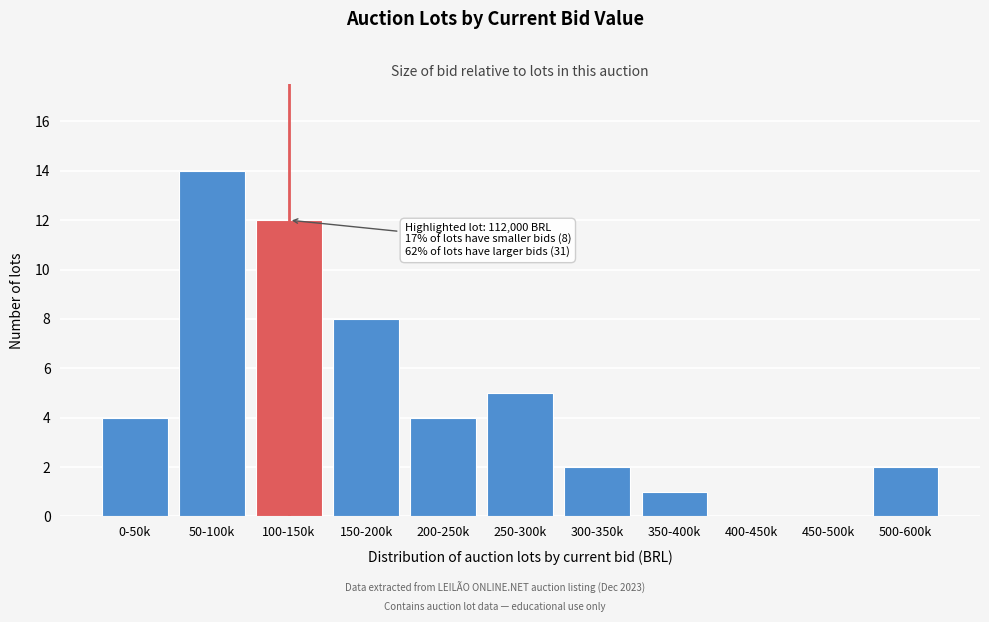

Reading left to right, extract all data points from this chart.

0-50k=4	50-100k=14	100-150k=12	150-200k=8	200-250k=4	250-300k=5	300-350k=2	350-400k=1	400-450k=0	450-500k=0	500-600k=2